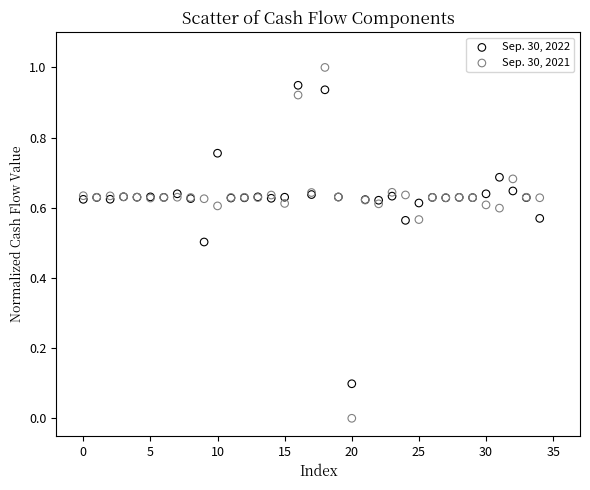

Which series contains the highest Y value?

Sep. 30, 2021